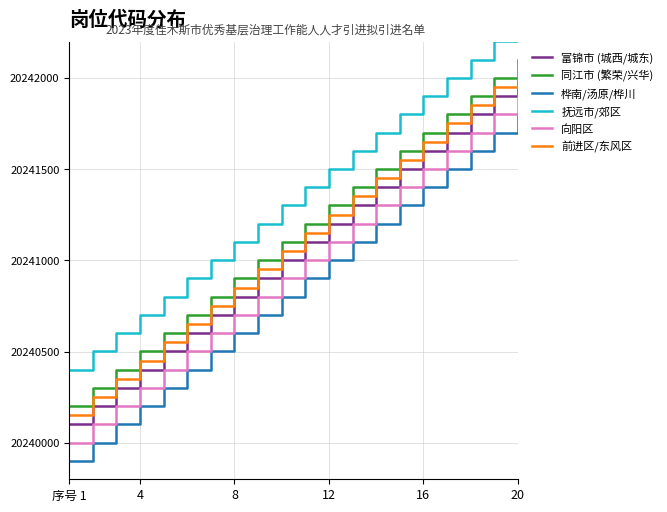

Is it true that 向阳区 equals 20240001 at 序号 1?

True